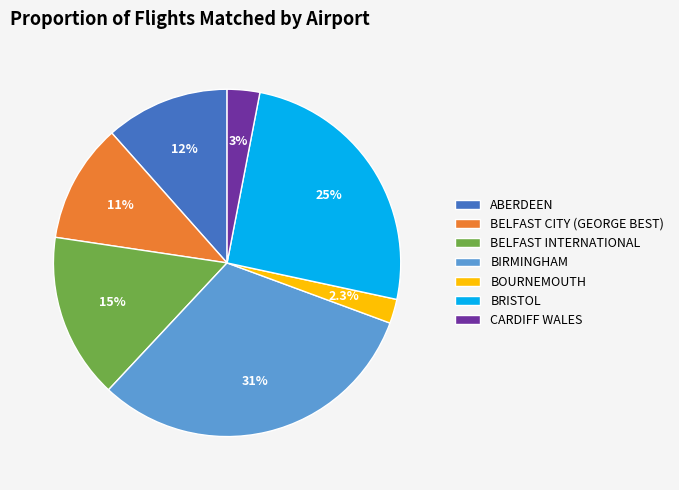

The BOURNEMOUTH slice represents 2% of the pie. True or false?

True